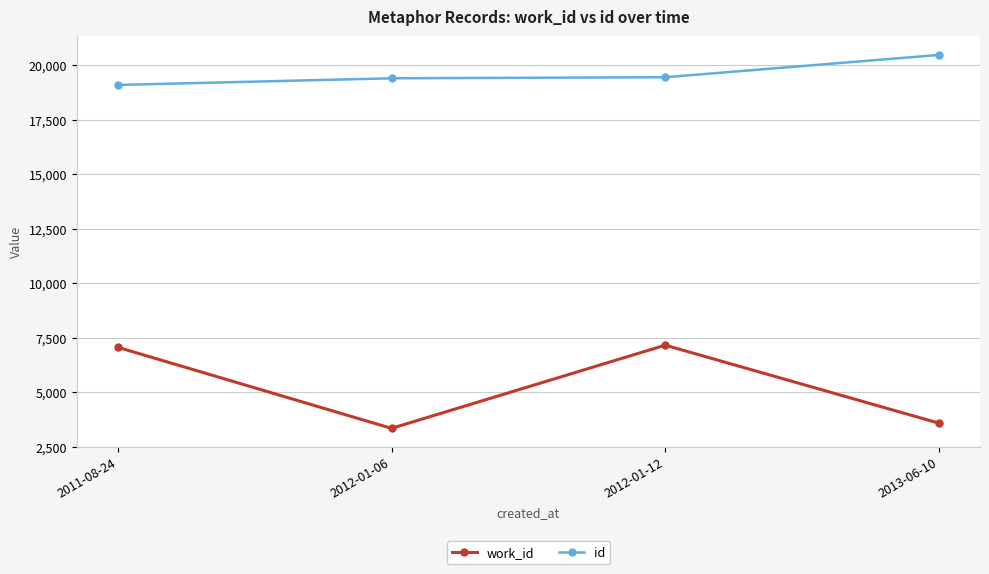

Which series changed the most between 2012-01-06 and 2013-06-10?

id